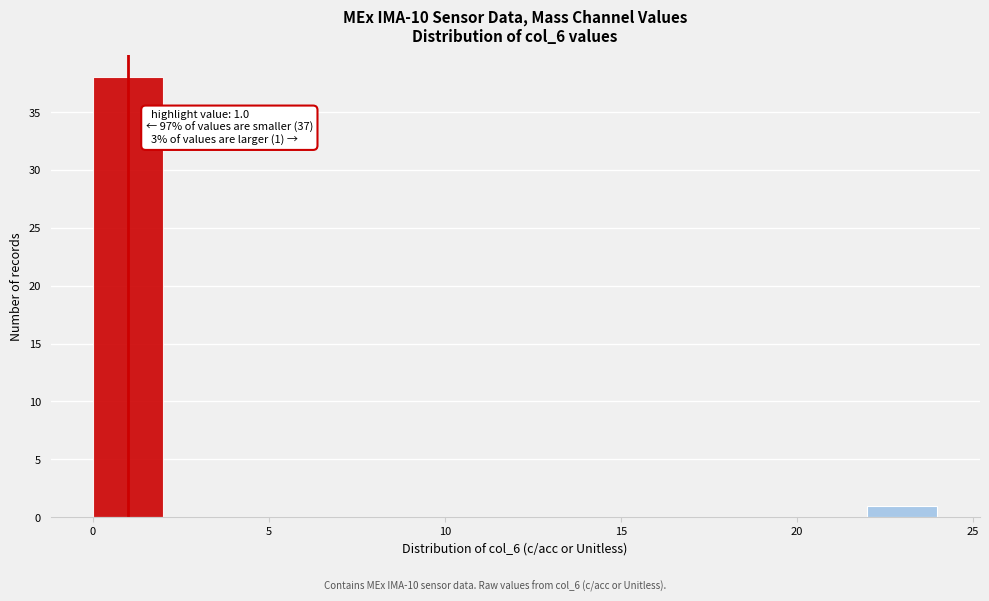

Over which range of the x-axis is the bar tallest?

0 to 2